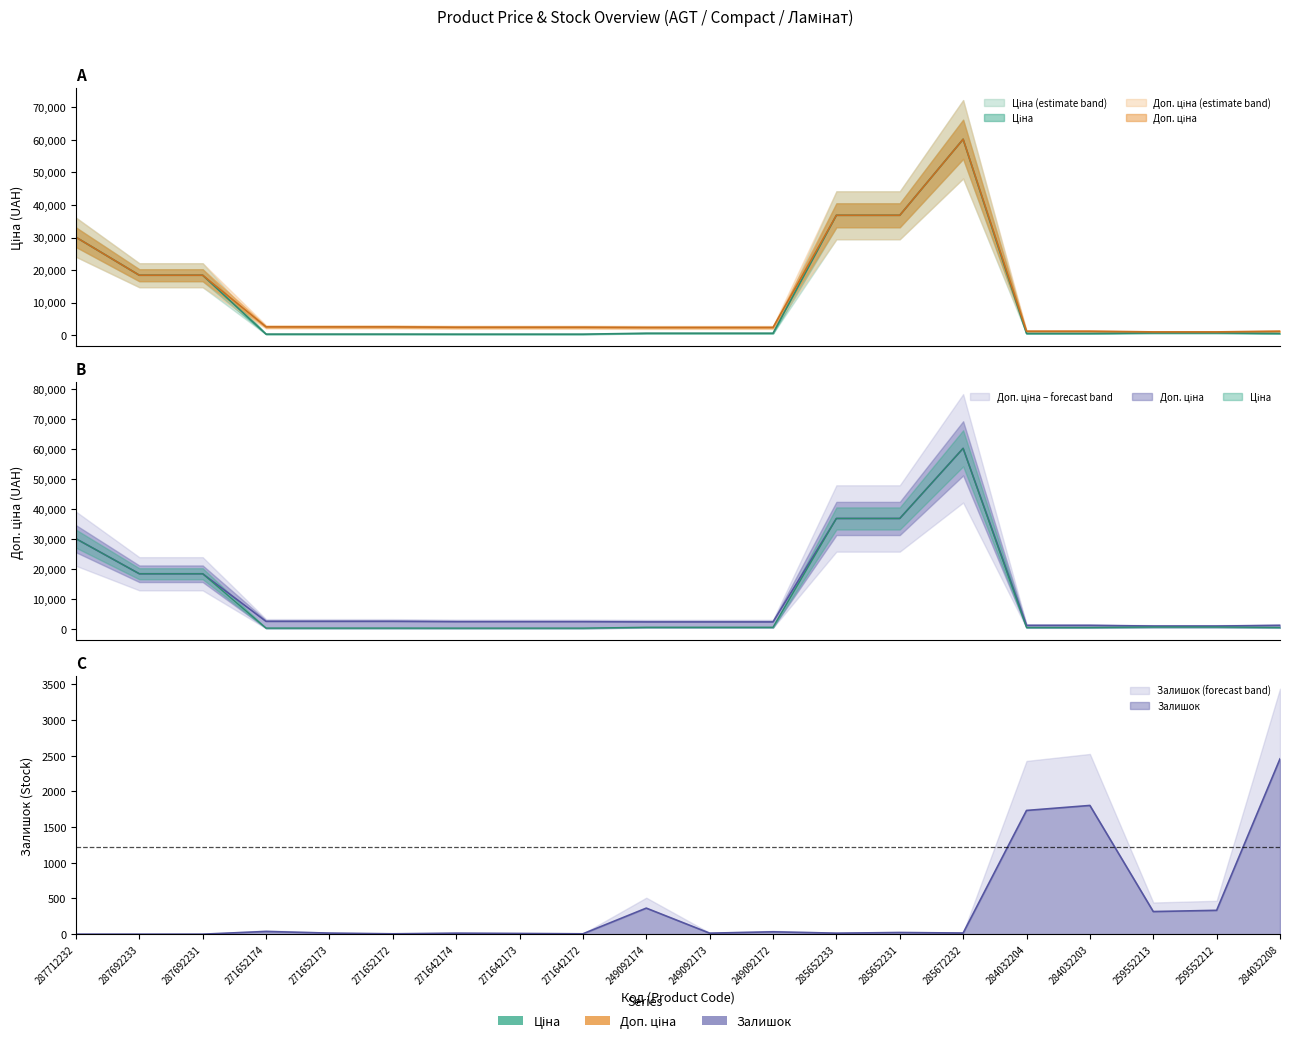

Rank the series at 249092173 from lowest to highest value.

Залишок, Ціна, Доп. ціна